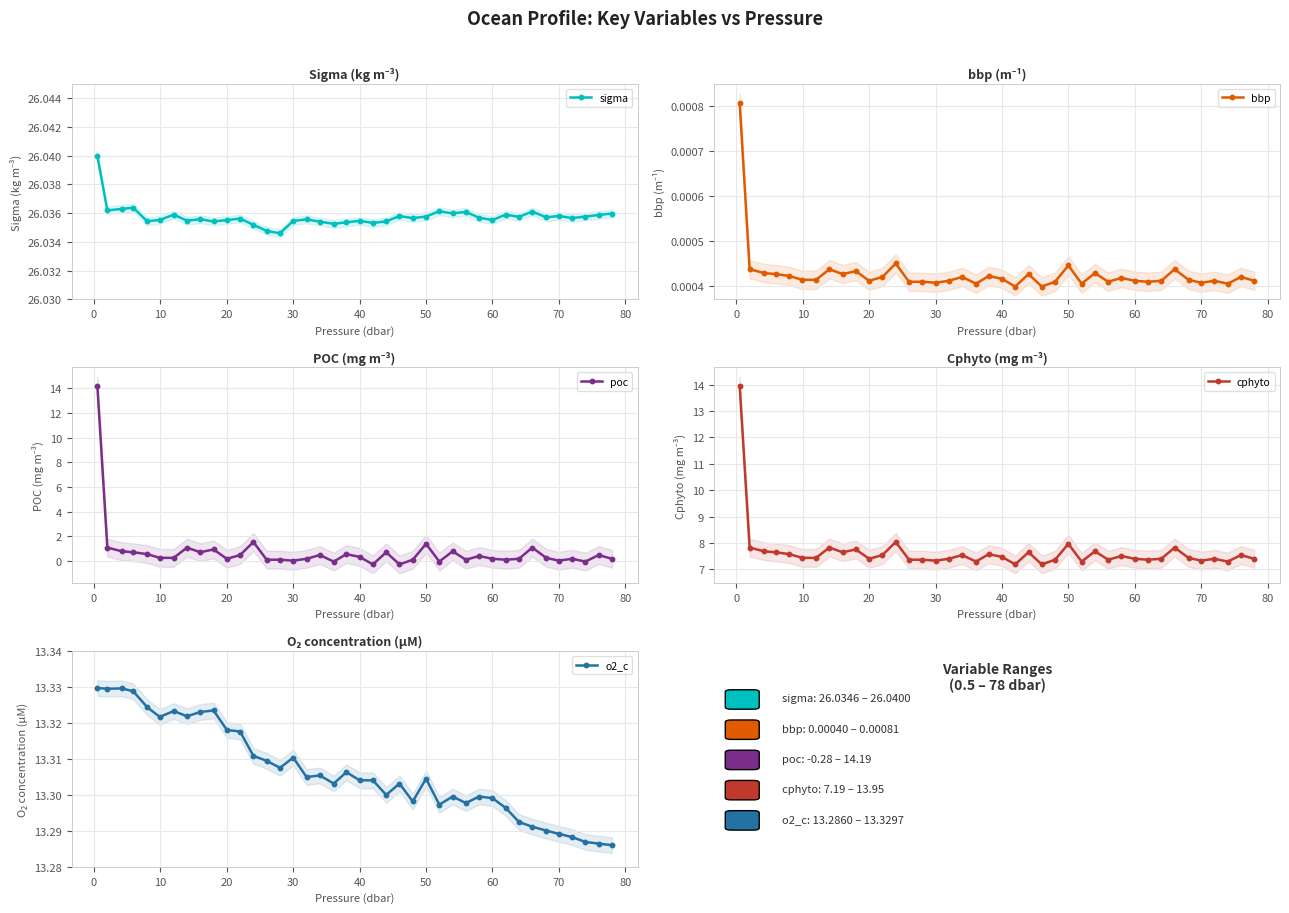

Which series has the widest spread of values?

poc